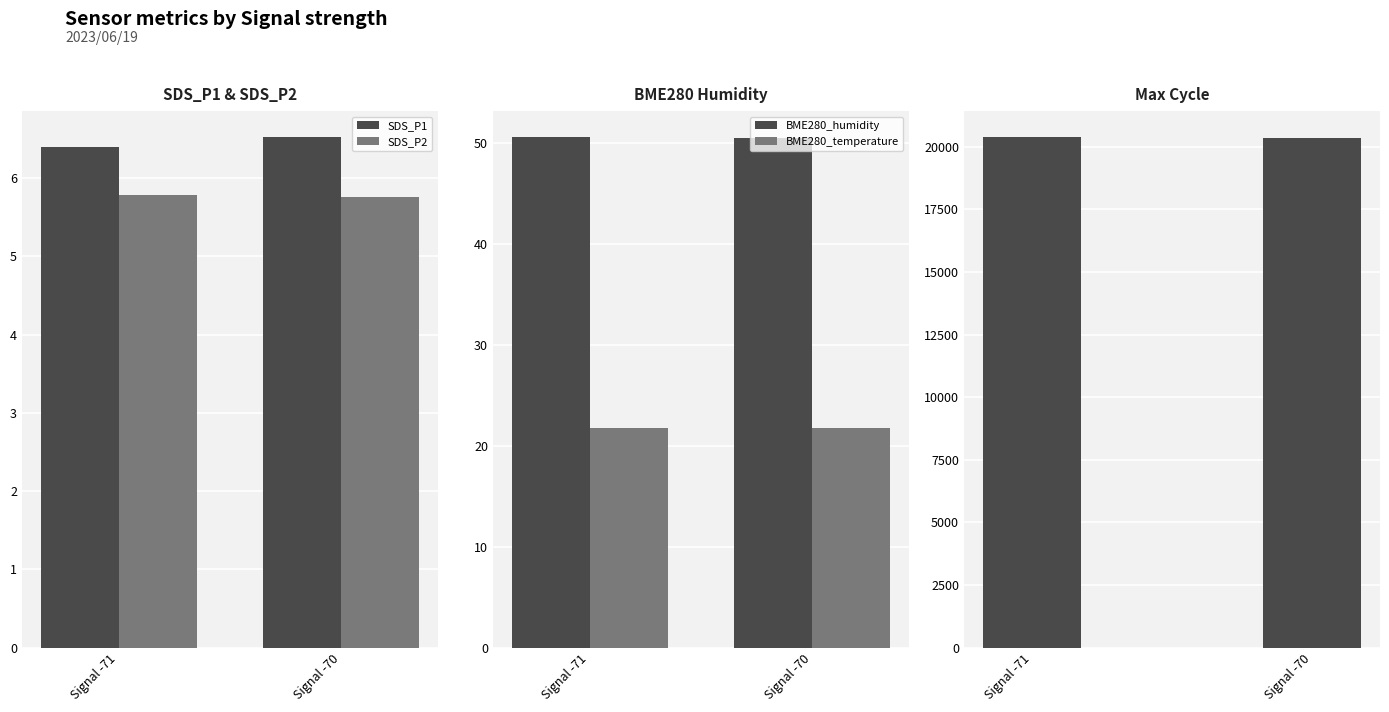

How many bars are there in each group?

5